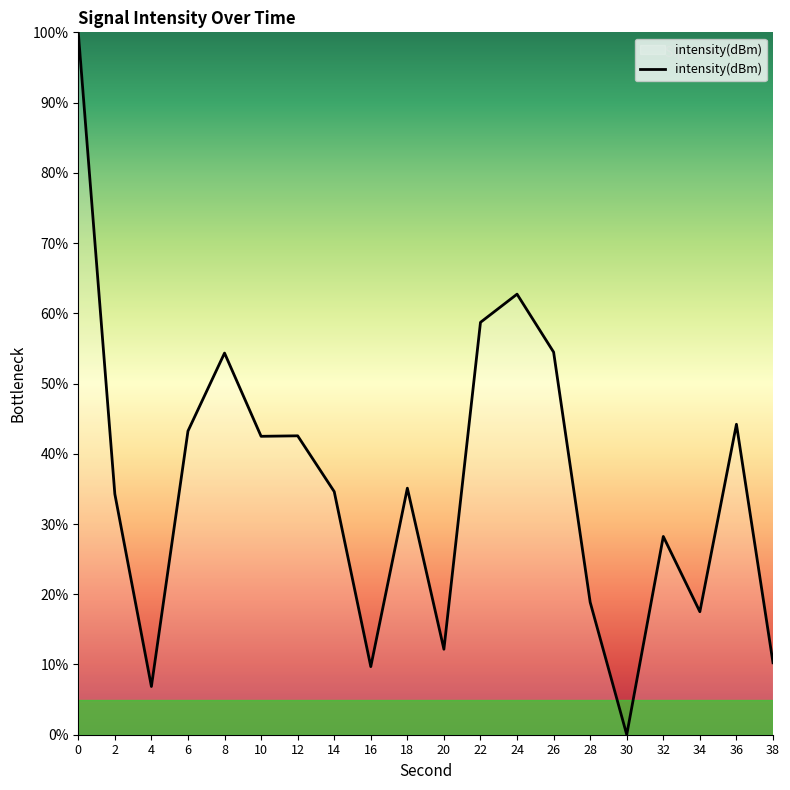

How many distinct data groups are displayed?

1